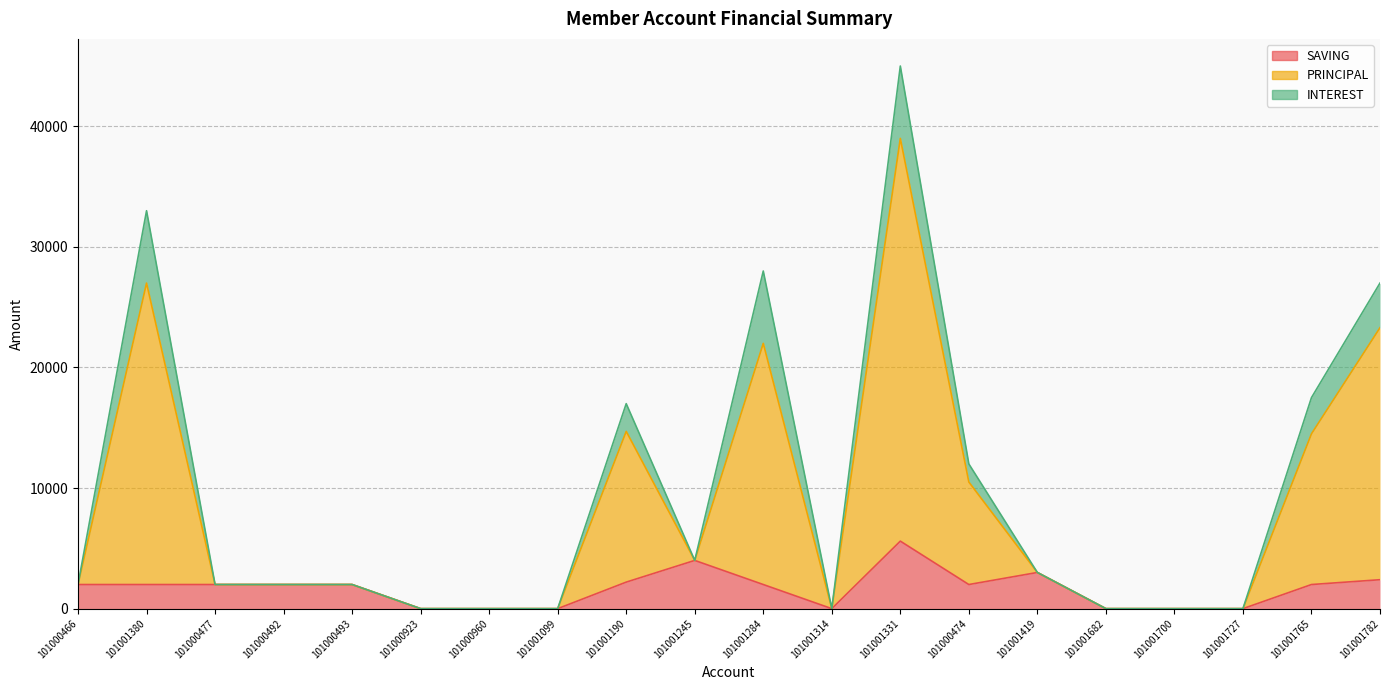

True or false: PRINCIPAL and SAVING intersect in this chart.

False